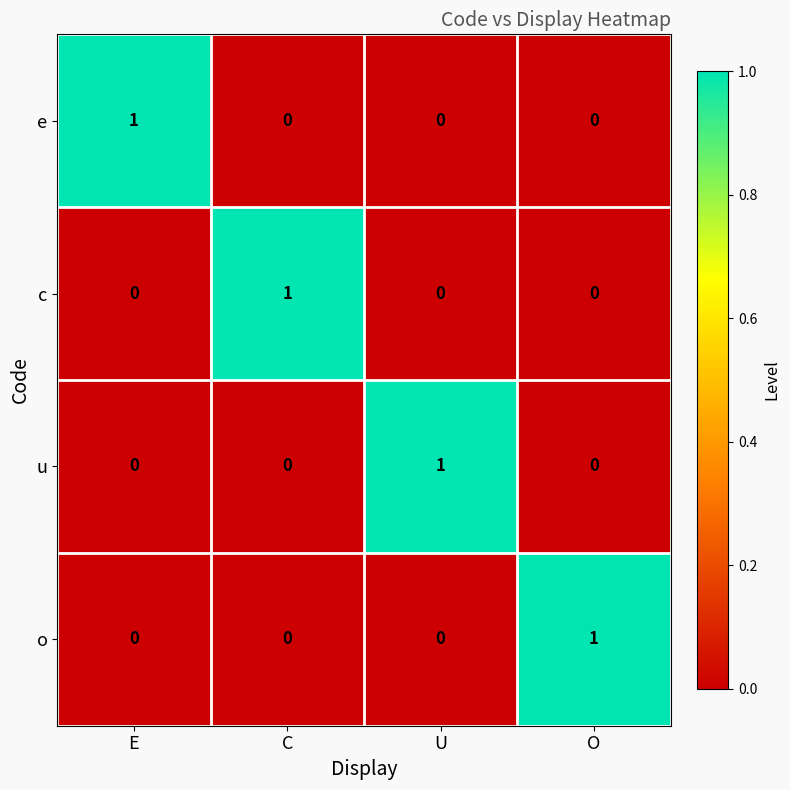

How many distinct data groups are displayed?

4